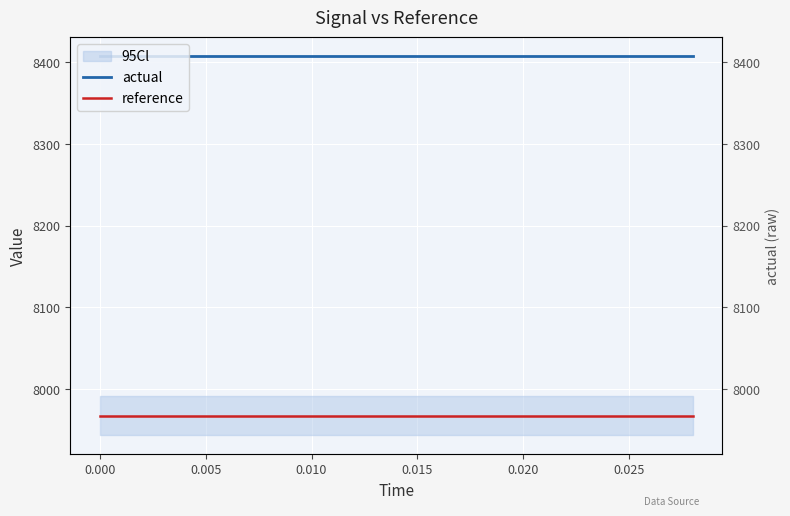

How many lines are shown in the chart?

2